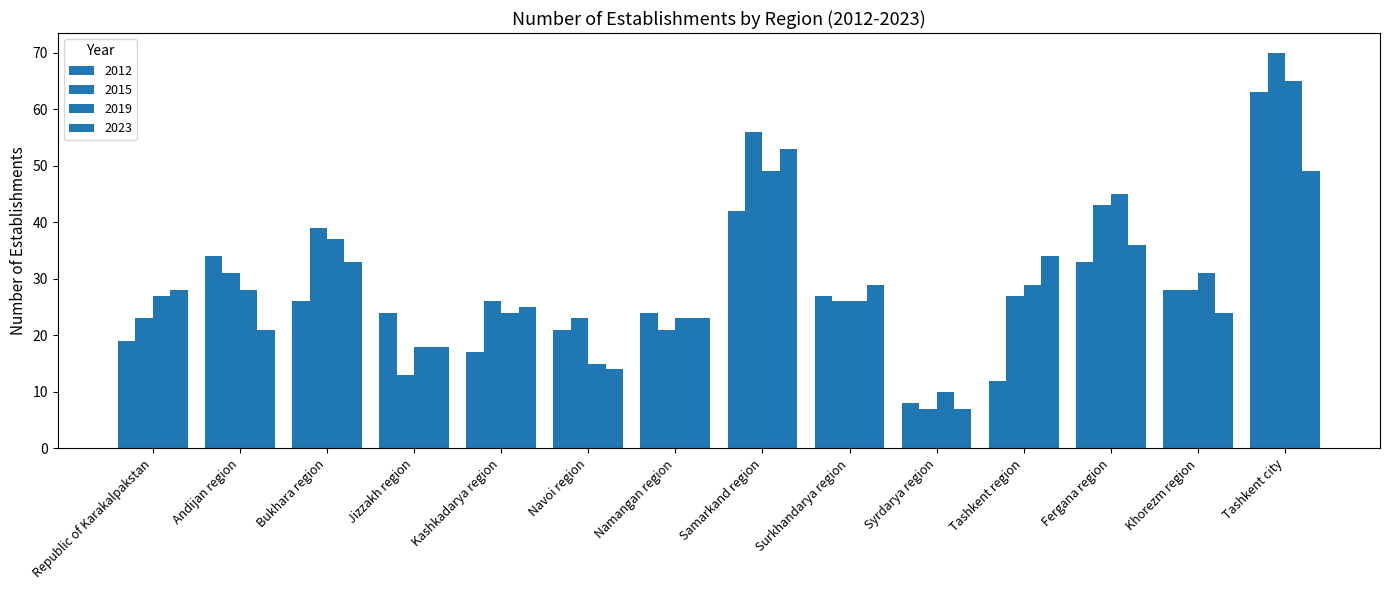

How many groups of bars are there?

14